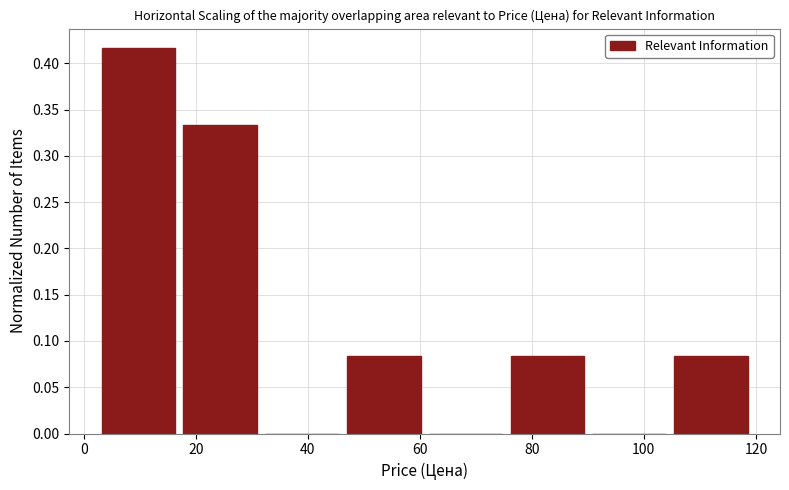

Over which range of the x-axis is the bar tallest?

3.2 to 17.8